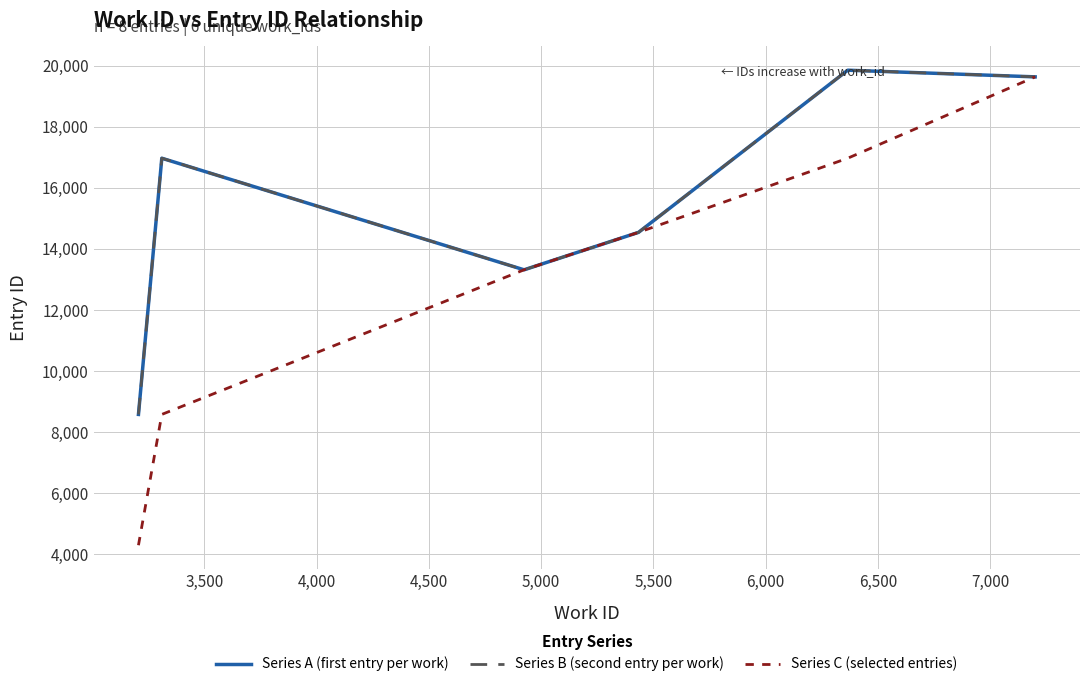

What is the greatest value displayed?

19860